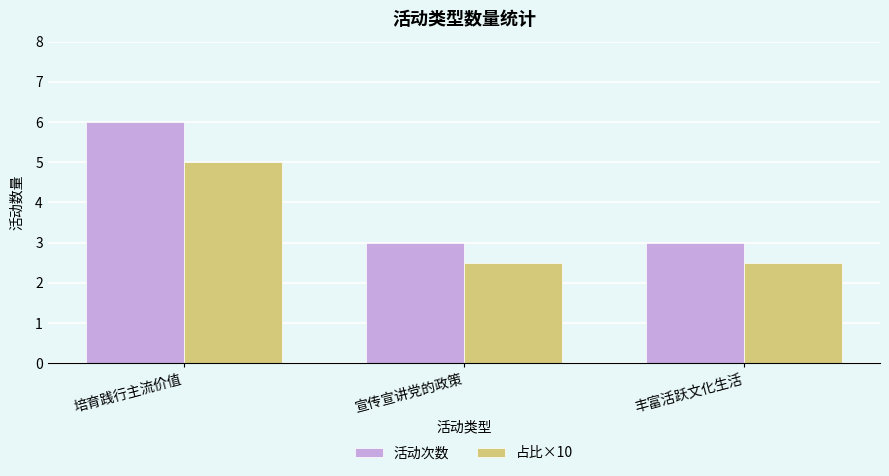

What is the difference between the maximum and minimum values in the 活动次数 series?

3.0